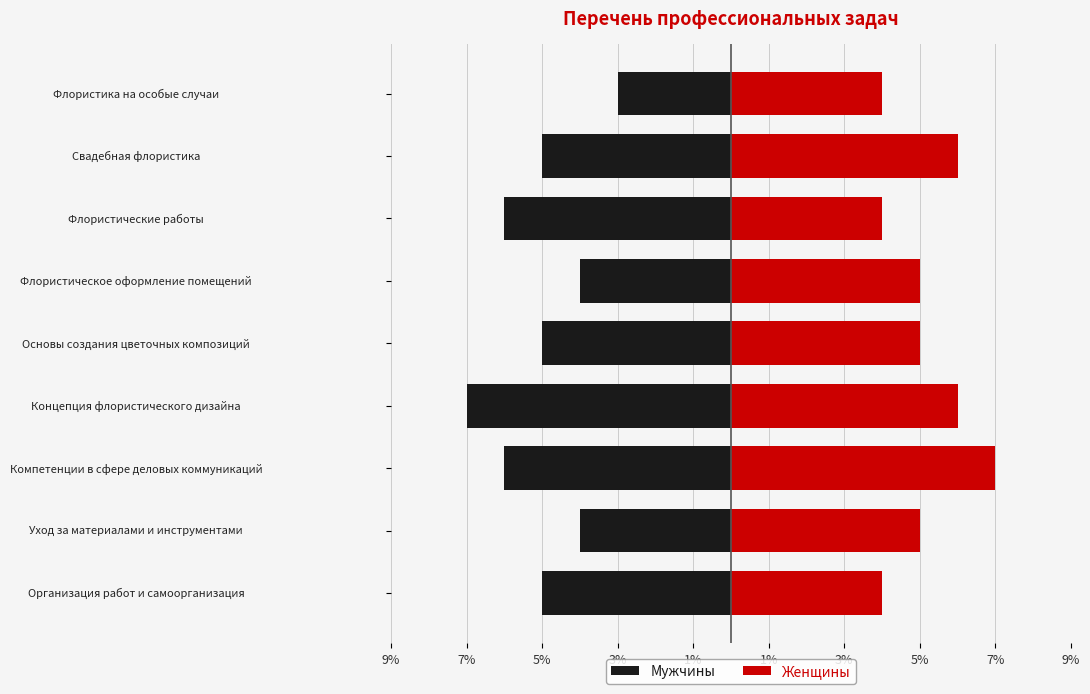

What is the approximate value of Женщины at Флористическое оформление помещений?

5